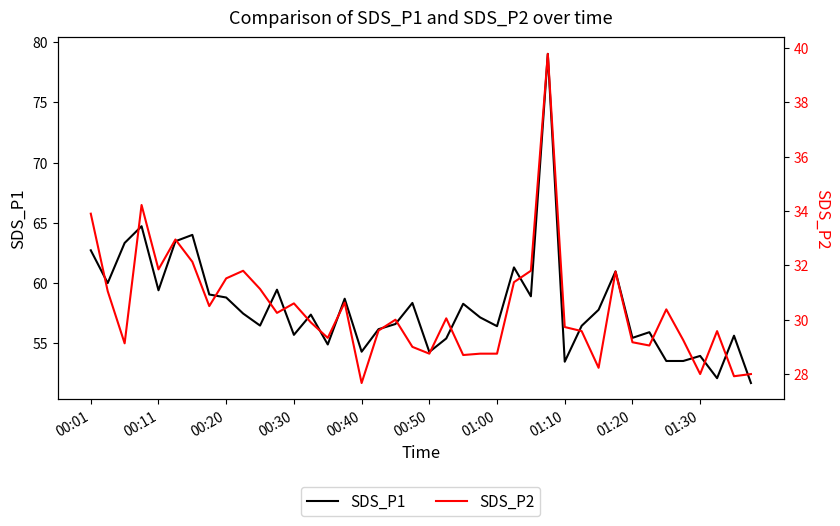

True or false: SDS_P2 and SDS_P1 intersect in this chart.

False